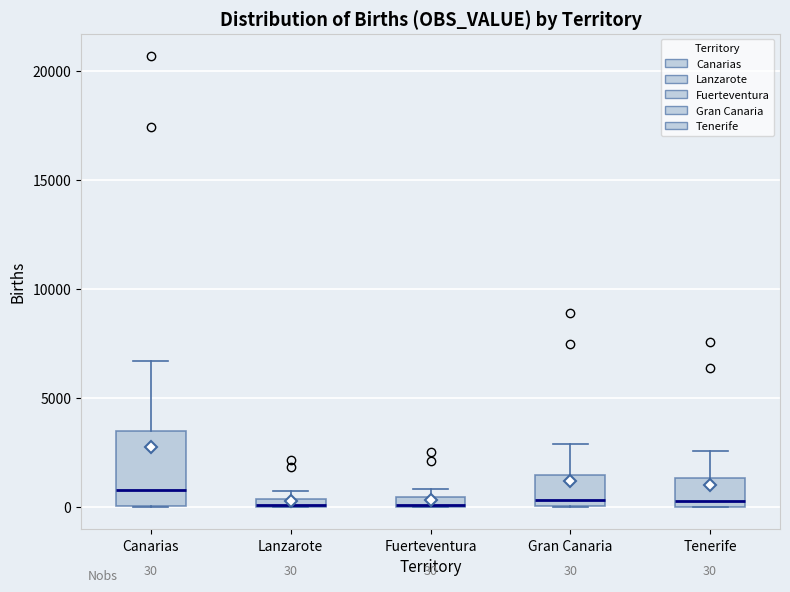

Comparing the boxes themselves (not the whiskers), which one is the tallest?

Canarias